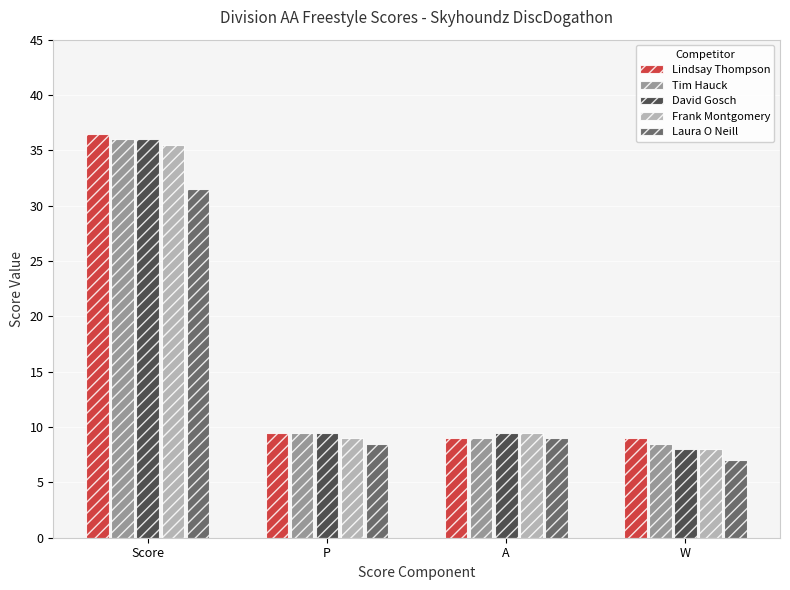

What is the maximum value for Frank Montgomery?

35.5